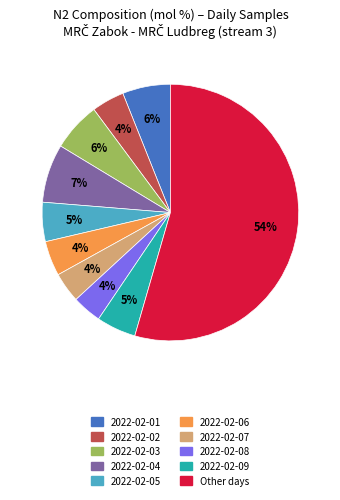

Does any single category account for the majority?

Yes